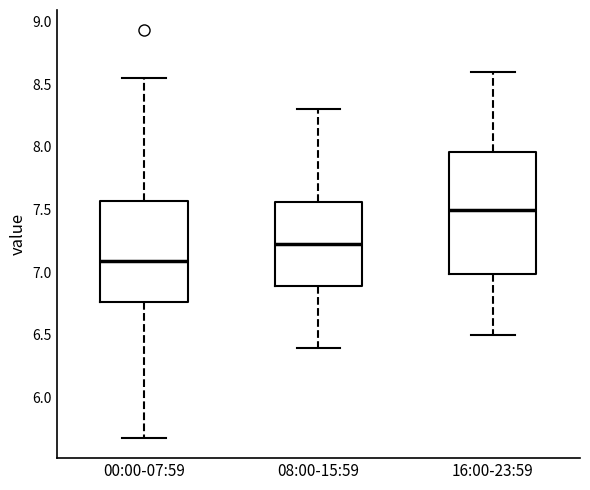

Reading left to right, read every box against the y-axis: the position of its median line, the range the box covers, and the ends of its whiskers. The values are not printed on the chart, so give them approximately, as read against the axis.

00:00-07:59: median 7.10, box 6.75 to 7.55, whiskers 5.70 to 8.55
08:00-15:59: median 7.25, box 6.90 to 7.55, whiskers 6.40 to 8.30
16:00-23:59: median 7.50, box 7.00 to 7.95, whiskers 6.50 to 8.60